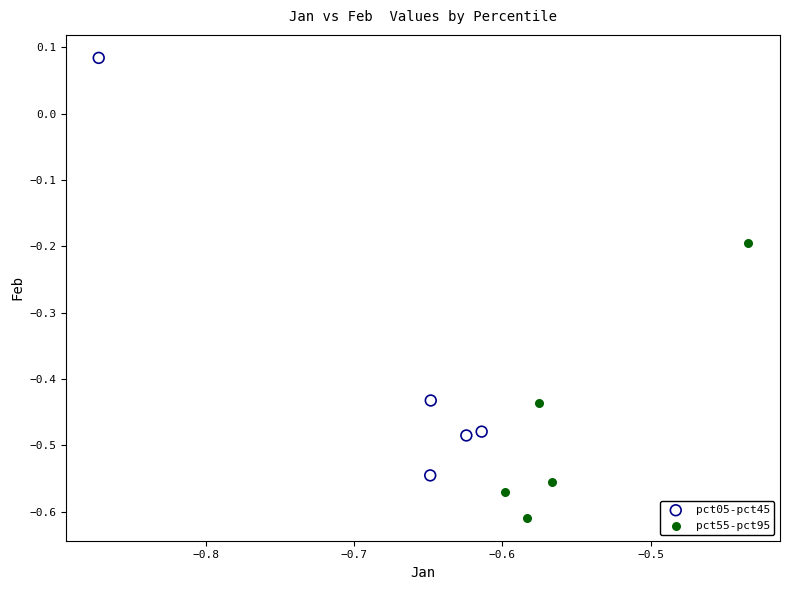

Which series contains the highest Y value?

pct05-pct45